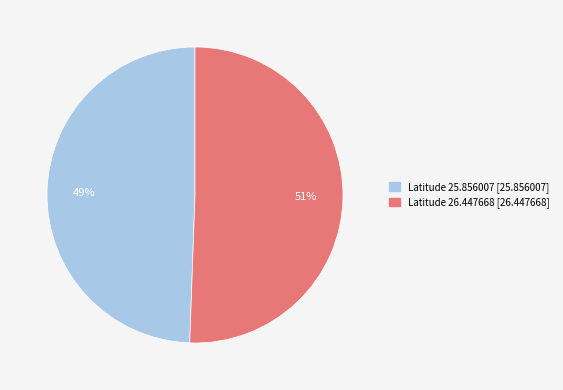

To the nearest percent, what is the average slice percentage?

50%